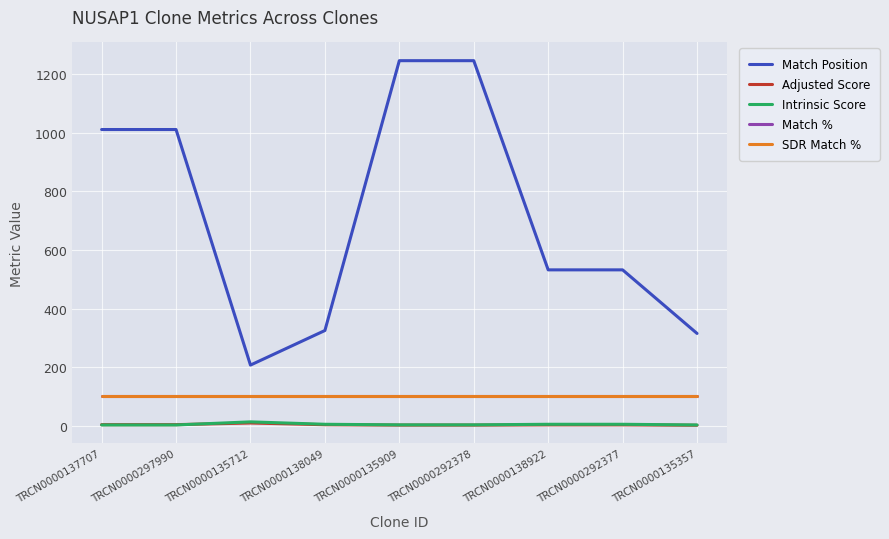

Does the chart display data point markers on the line(s)?

No